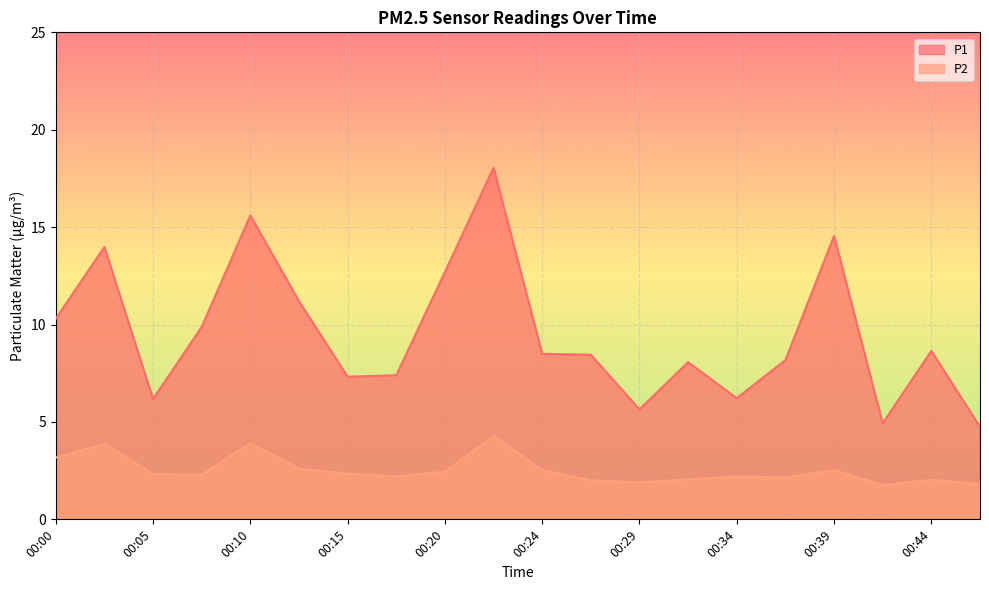

Reading right to left, transcribe all the data shown in this chart.

P1: 00:47=4.8	00:44=8.7	00:42=4.9	00:39=14.6	00:37=8.2	00:34=6.2	00:32=8.1	00:29=5.7	00:27=8.4	00:24=8.5	00:22=18.1	00:20=12.7	00:17=7.4	00:15=7.3	00:12=11.2	00:10=15.6	00:07=9.9	00:05=6.2	00:02=14.0	00:00=10.3
P2: 00:47=1.8	00:44=2.0	00:42=1.8	00:39=2.5	00:37=2.1	00:34=2.2	00:32=2.0	00:29=1.9	00:27=2.0	00:24=2.5	00:22=4.3	00:20=2.5	00:17=2.2	00:15=2.4	00:12=2.6	00:10=3.9	00:07=2.3	00:05=2.3	00:02=3.9	00:00=3.2